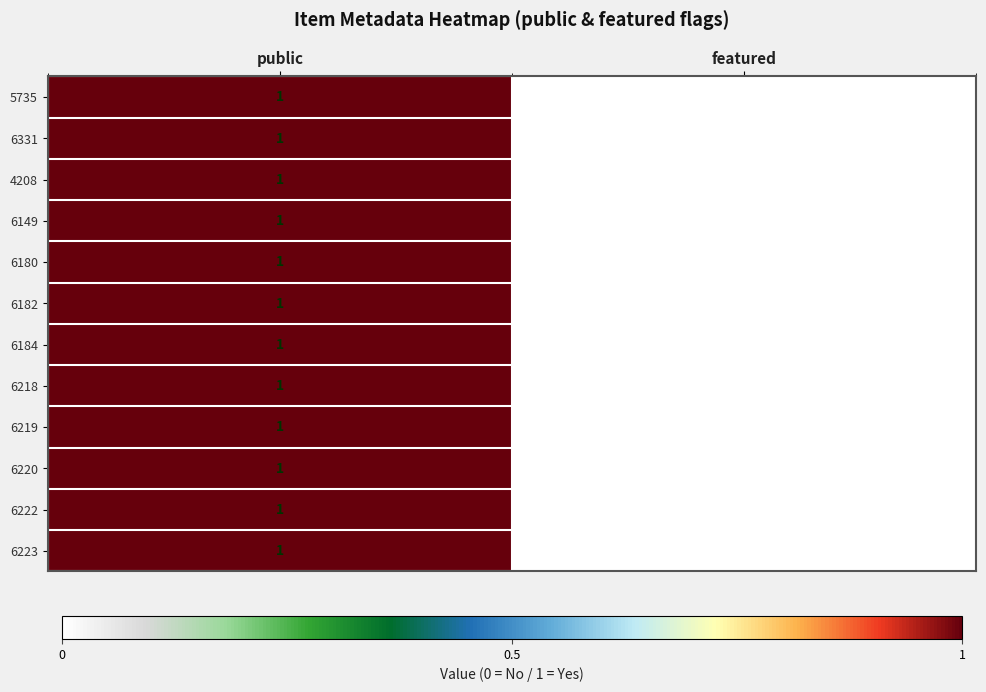

Rank the categories by 6222 value from lowest to highest.

featured, public